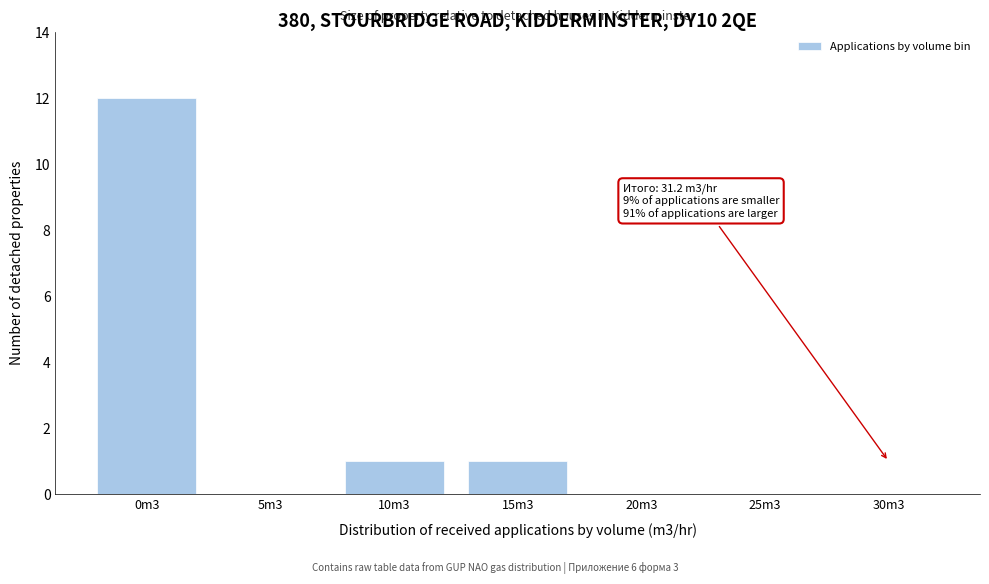

Reading left to right, transcribe all the data shown in this chart.

0m3=12	5m3=0	10m3=1	15m3=1	20m3=0	25m3=0	30m3=0